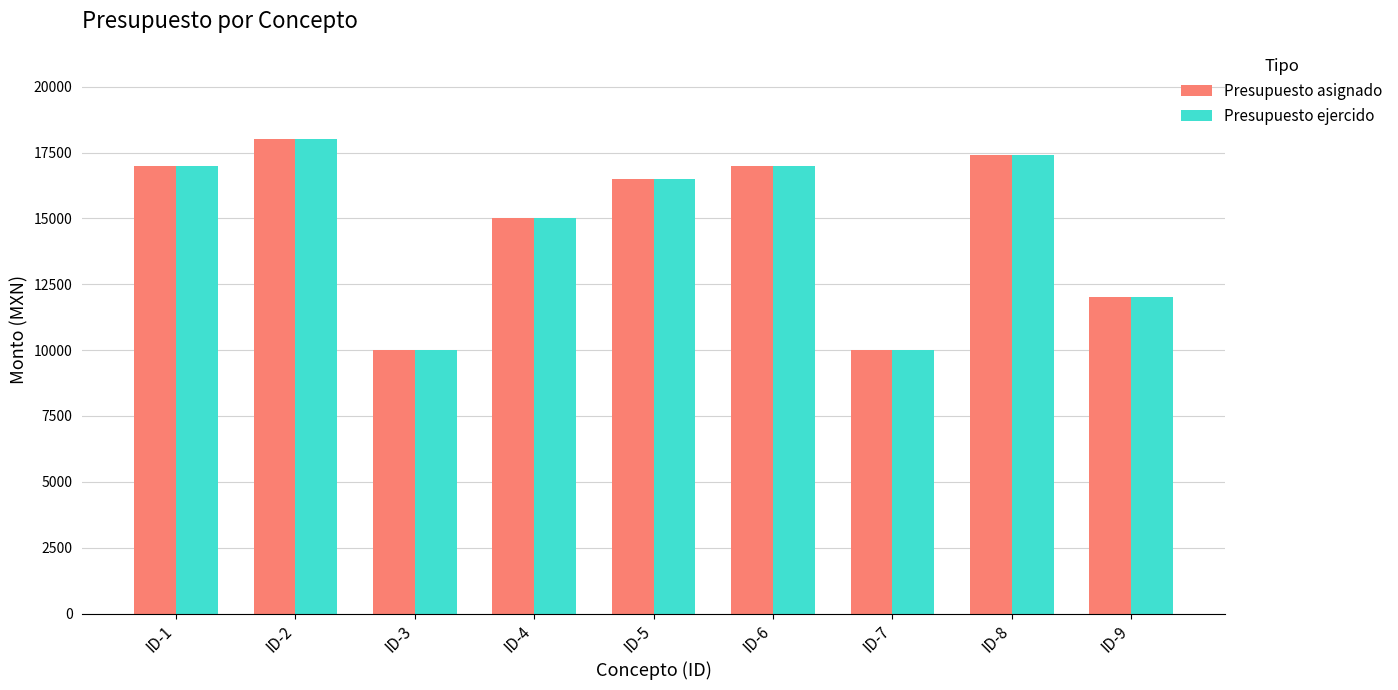

The Presupuesto ejercido series shows 27905.4 at ID-2. True or false?

False